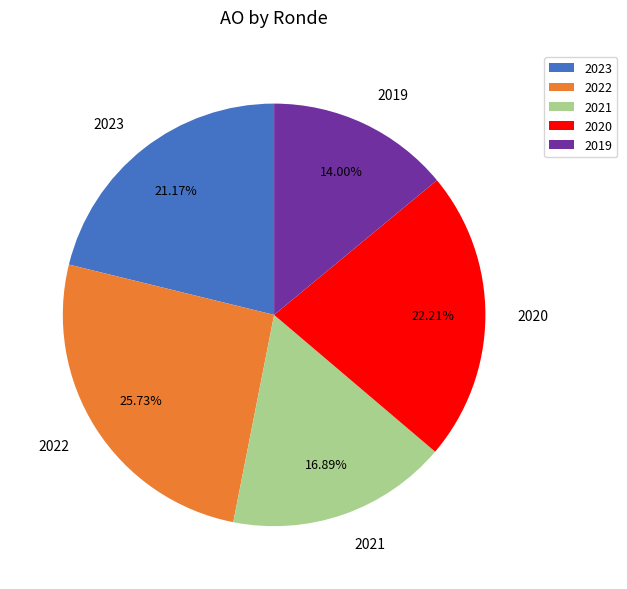

Which slice is the smallest?

2019